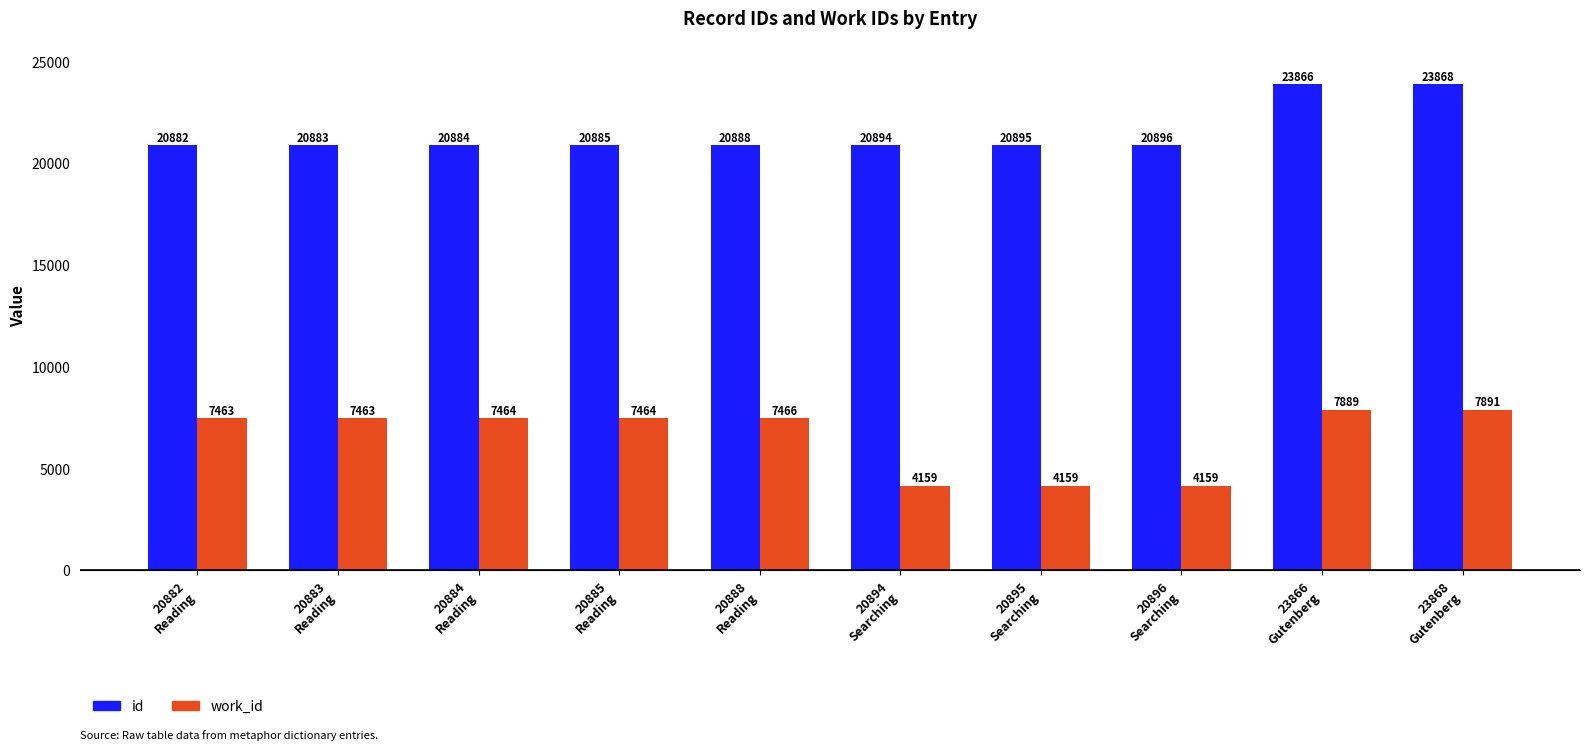

What is the approximate value of id at 20888
Reading, to the nearest 100?

20900